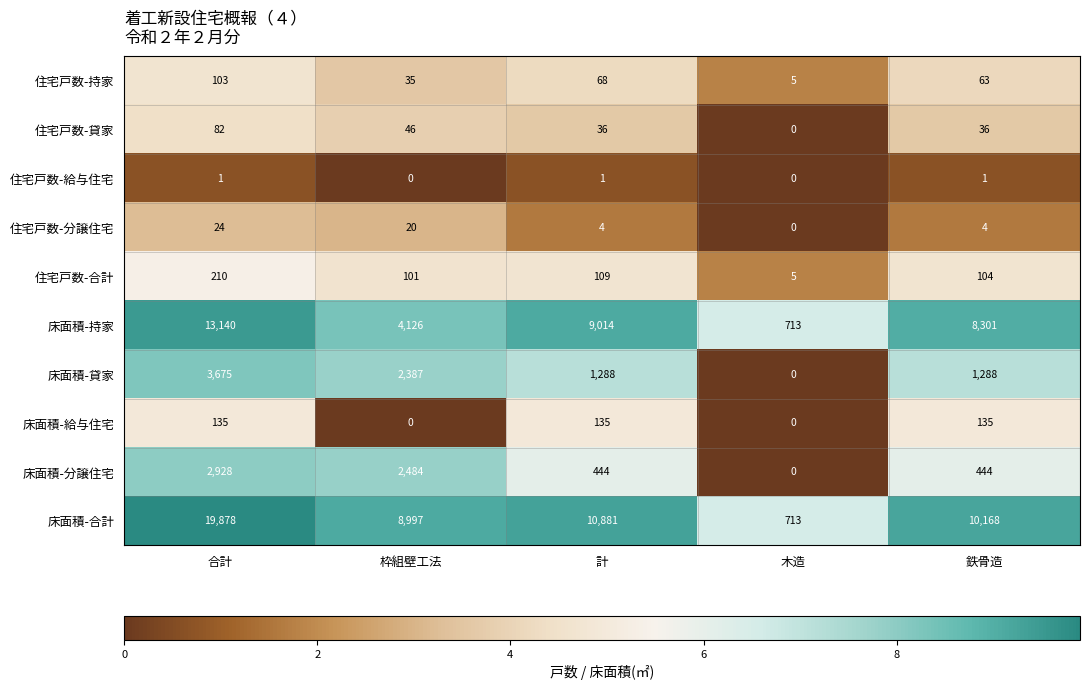

Where is 住宅戸数-合計 nearest to the value 107?

計